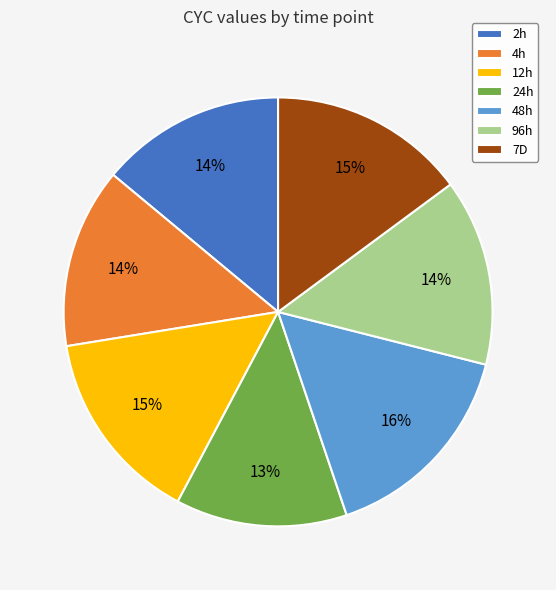

Between 48h and 4h, which is larger?

48h